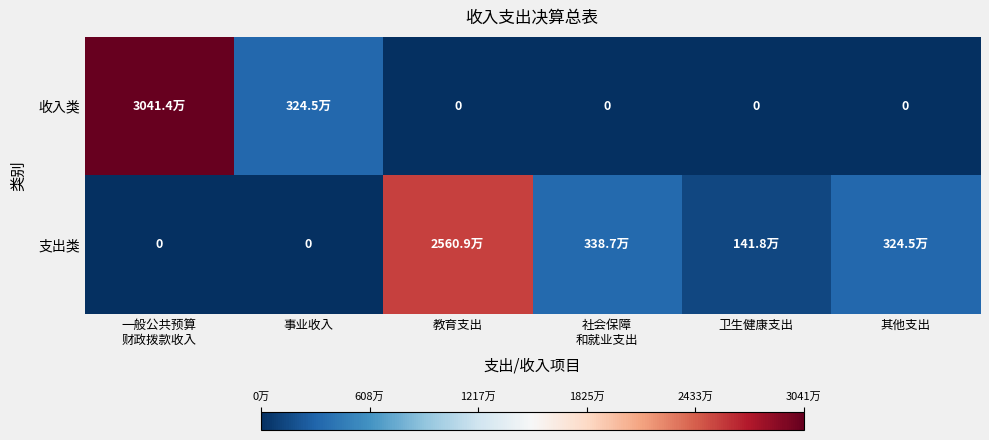

List the labels in order of 收入类 value, largest first.

一般公共预算 财政拨款收入, 事业收入, 教育支出, 社会保障 和就业支出, 卫生健康支出, 其他支出